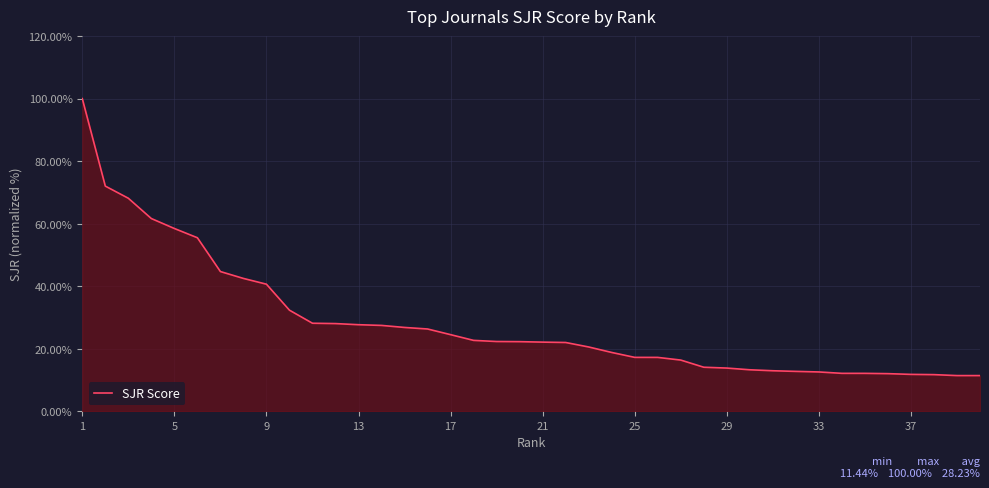

What is the maximum value shown in the chart?

100.0